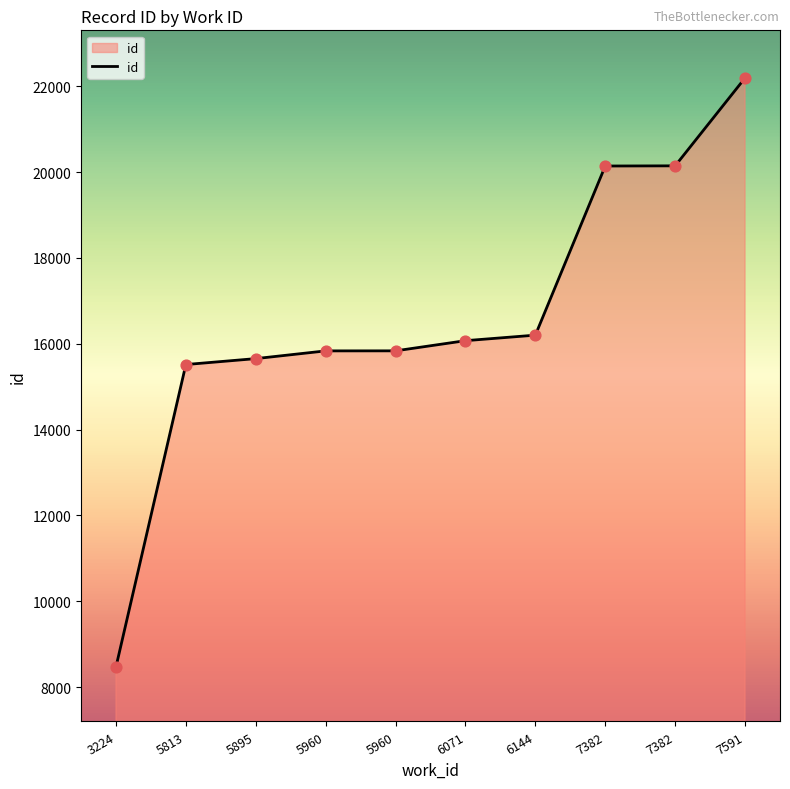

Approximately how many times larger is the value at 5895 compared to 7382?

0.8